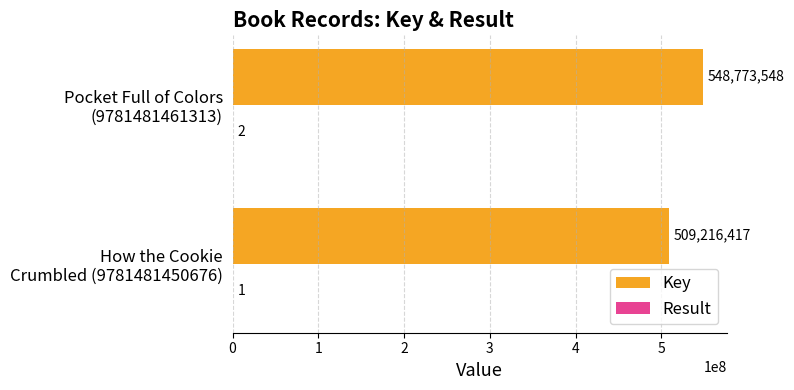

At which label does Key reach its peak?

Pocket Full of Colors
(9781481461313)